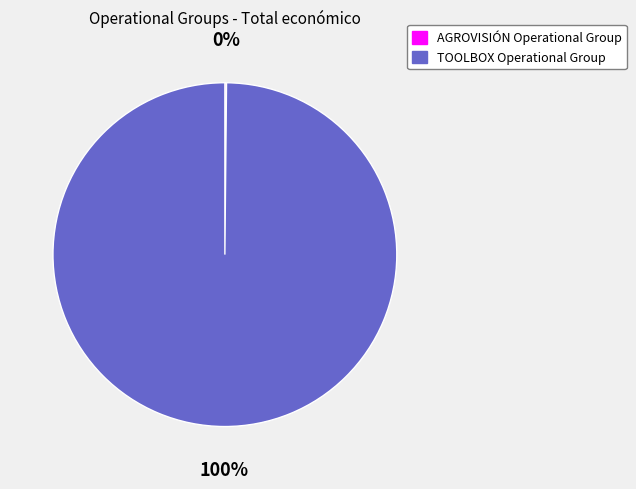

Which slice represents more than half of the pie?

TOOLBOX Operational Group